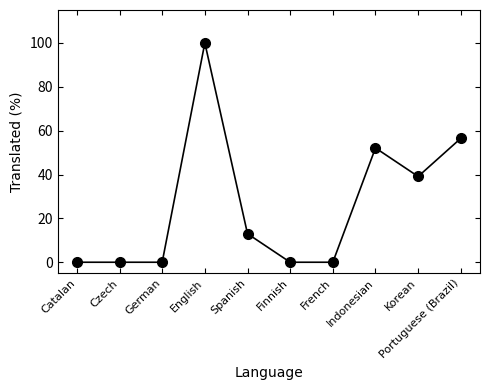

Is it true that the value at Finnish is 0.0?

True